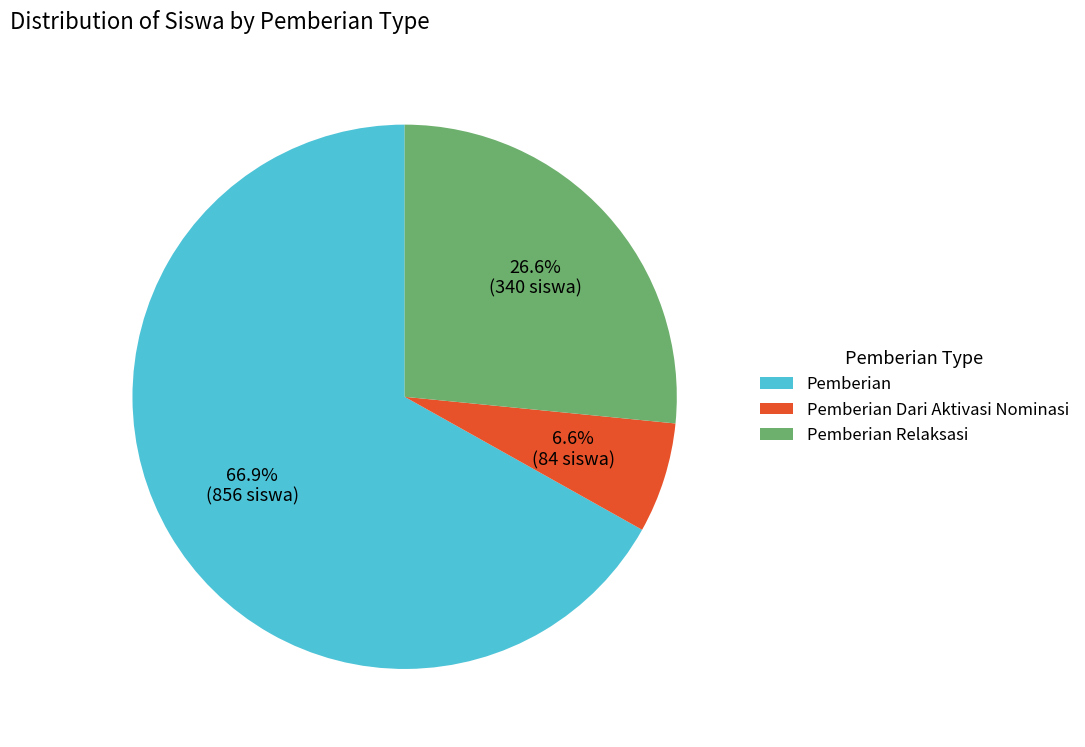

Rank the categories by value from highest to lowest.

Pemberian, Pemberian Relaksasi, Pemberian Dari Aktivasi Nominasi